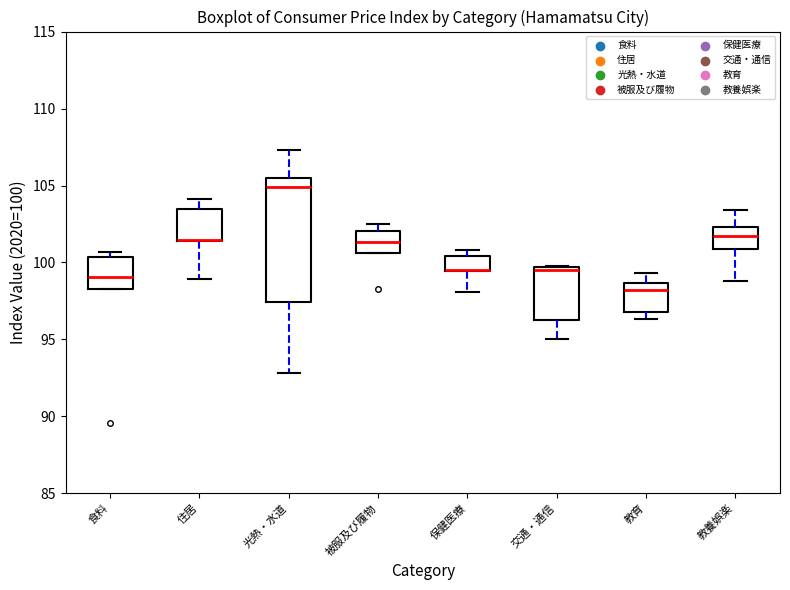

Reading left to right, read every box against the y-axis: the position of its median line, the range the box covers, and the ends of its whiskers. The values are not printed on the chart, so give them approximately, as read against the axis.

食料: median 99.0, box 98.5 to 100.5, whiskers 98.5 to 100.5 (just above the box's upper edge)
住居: median 101.5 (drawn on the box's lower edge), box 101.5 to 103.5, whiskers 99.0 to 104.0
光熱・水道: median 105.0, box 97.5 to 105.5, whiskers 93.0 to 107.5
被服及び履物: median 101.5, box 100.5 to 102.0, whiskers 100.5 to 102.5
保健医療: median 99.5 (drawn on the box's lower edge), box 99.5 to 100.5, whiskers 98.0 to 101.0
交通・通信: median 99.5 (just below the box's upper edge), box 96.5 to 99.5, whiskers 95.0 to 100.0
教育: median 98.0, box 97.0 to 98.5, whiskers 96.5 to 99.5
教養娯楽: median 102.0, box 101.0 to 102.5, whiskers 99.0 to 103.5